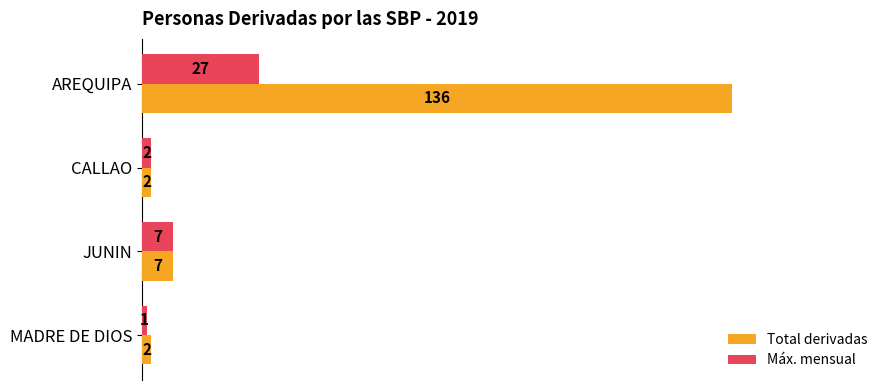

What is the total value across all series at CALLAO?

4